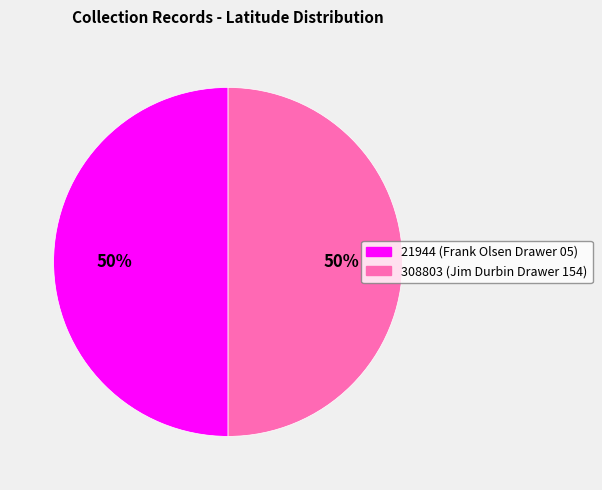

Is it true that 21944 is 50% of the pie?

True